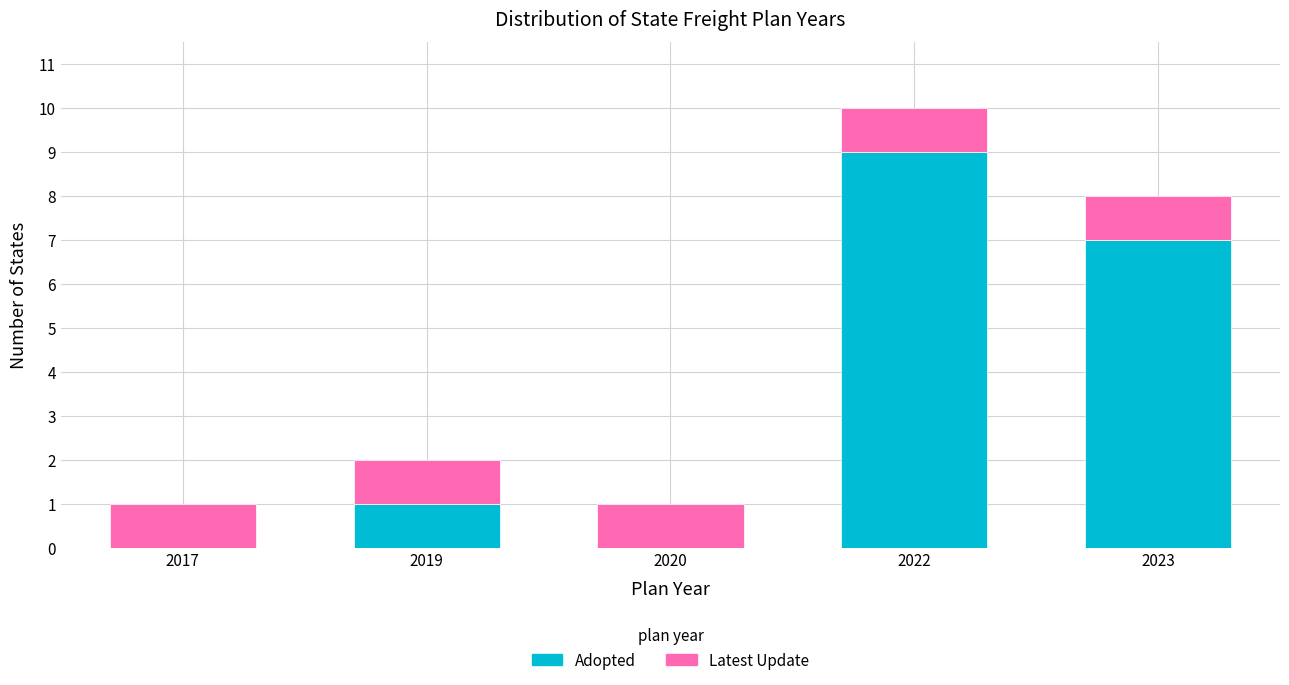

Reading left to right, transcribe the values for Adopted.

2017=0	2019=1	2020=0	2022=9	2023=7